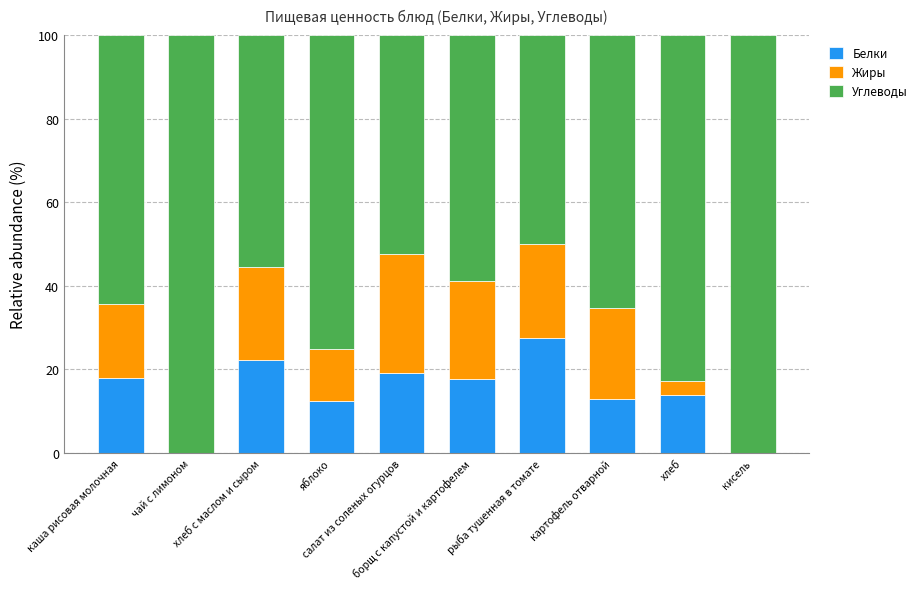

What is the sum of all Белки values?

143.6